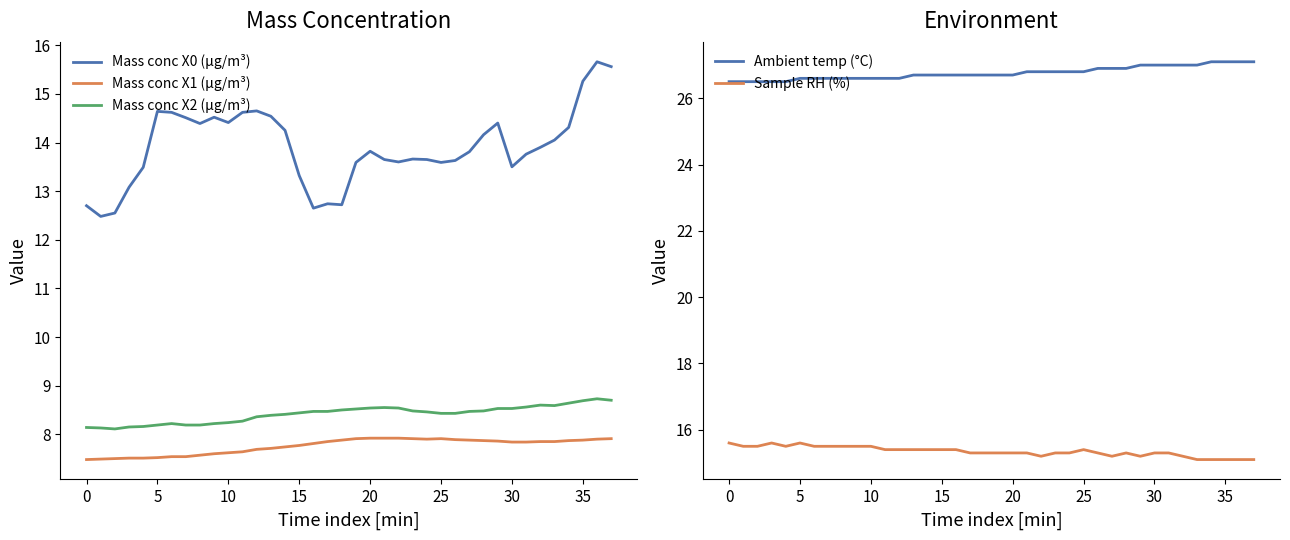

Is it true that Mass conc X0 (μg/m³) equals 21.8 at 17?

False